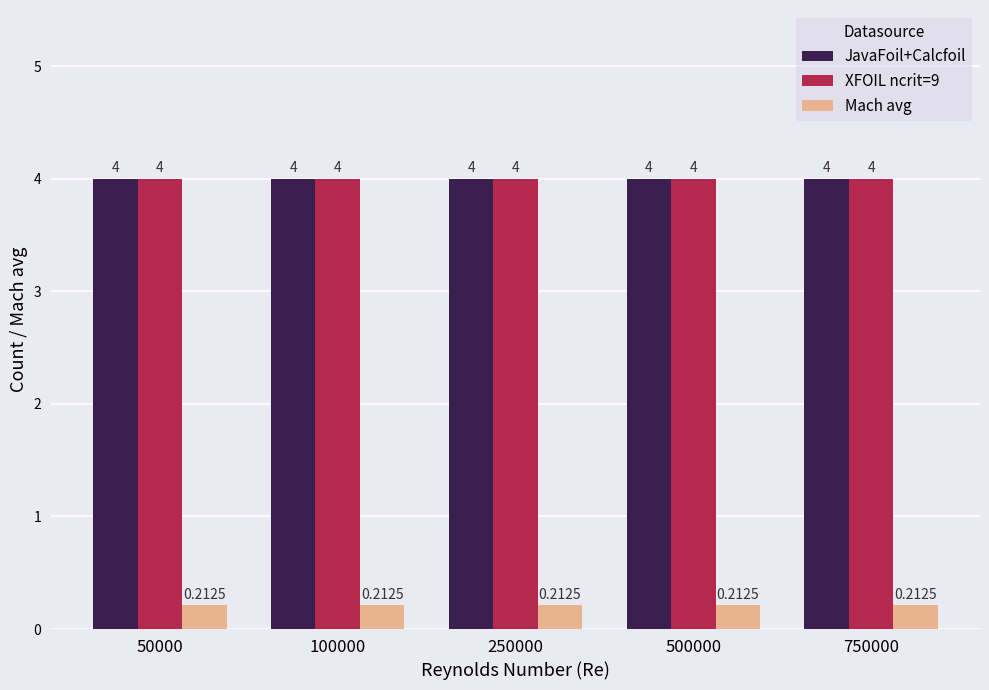

What are all the series names shown in the legend?

JavaFoil+Calcfoil, XFOIL ncrit=9, Mach avg